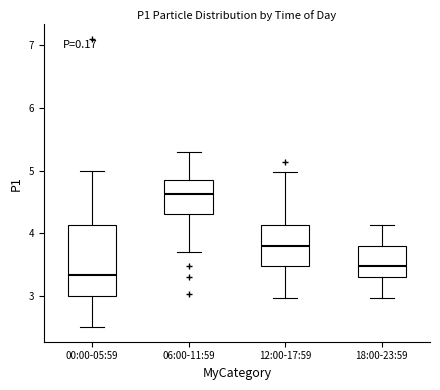

Reading left to right, read every box against the y-axis: the position of its median line, the range the box covers, and the ends of its whiskers. The values are not printed on the chart, so give them approximately, as read against the axis.

00:00-05:59: median 3.3, box 3.0 to 4.1, whiskers 2.5 to 5.0
06:00-11:59: median 4.6, box 4.3 to 4.8, whiskers 3.7 to 5.3
12:00-17:59: median 3.8, box 3.5 to 4.1, whiskers 3.0 to 5.0
18:00-23:59: median 3.5, box 3.3 to 3.8, whiskers 3.0 to 4.1